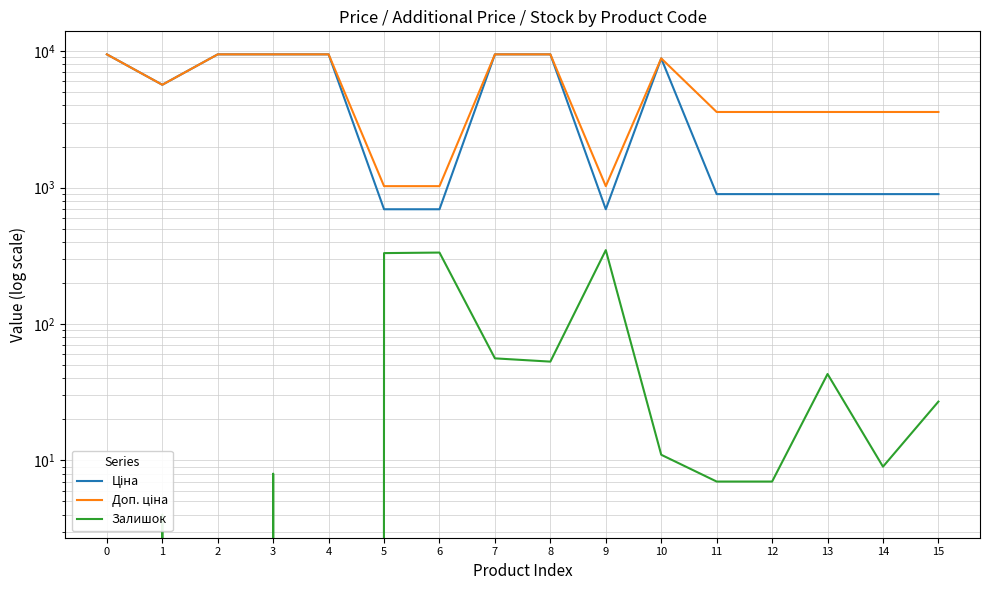

What is the difference between the maximum and minimum values in the Доп. ціна series?

8455.4